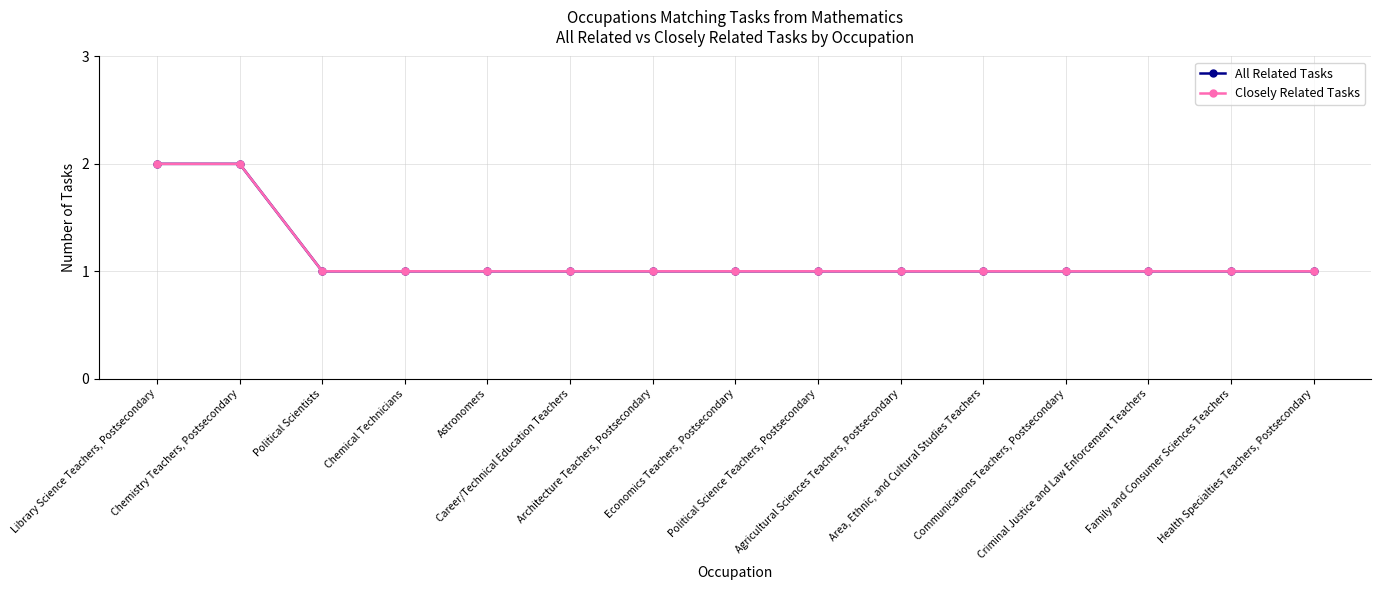

Is this an area chart (filled region under the line)?

No